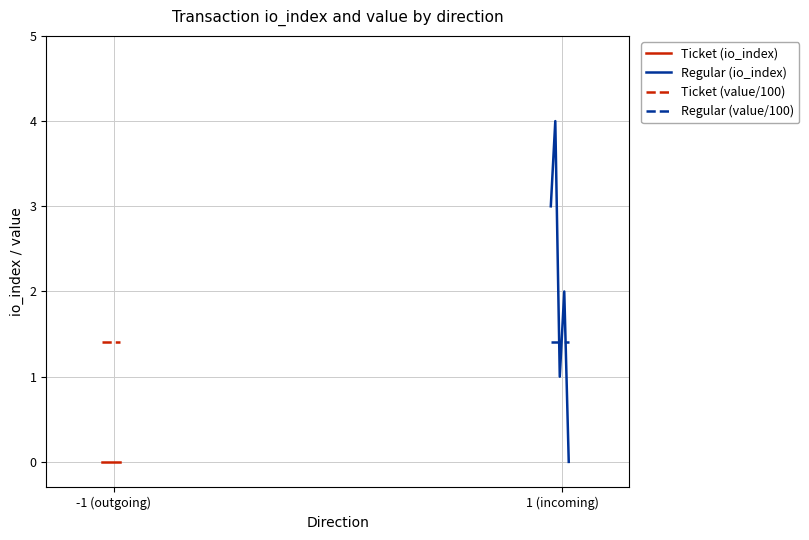

What is the minimum value for Ticket (value/100)?

1.4